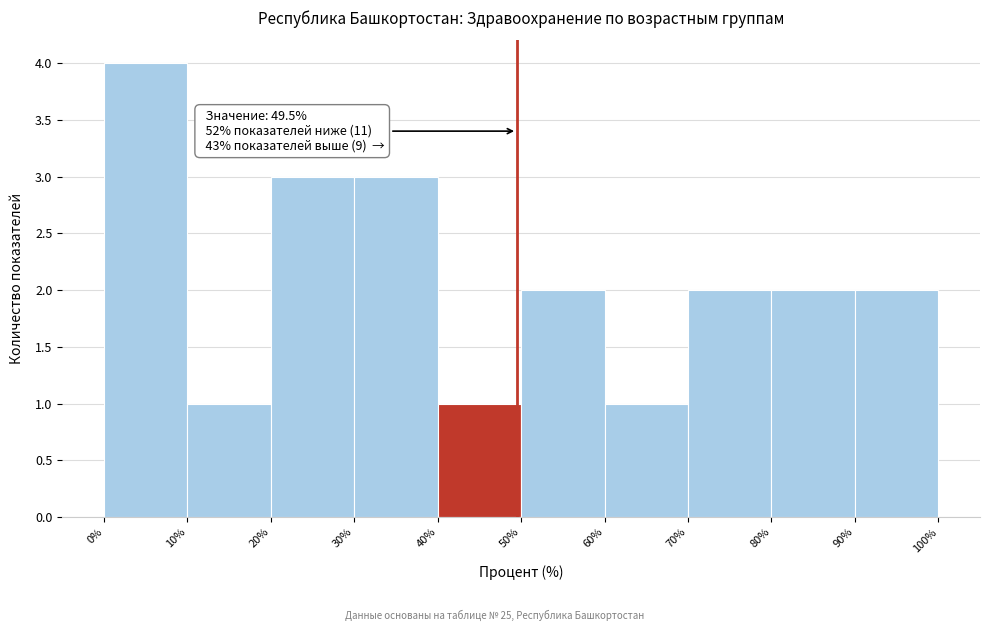

Which range on the x-axis has the tallest bar?

0% to 10%